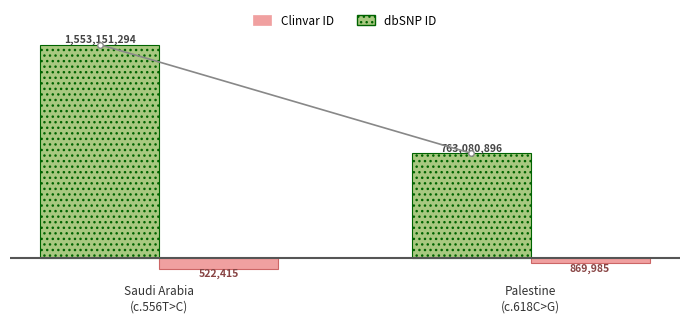

How many bars are there in total?

4